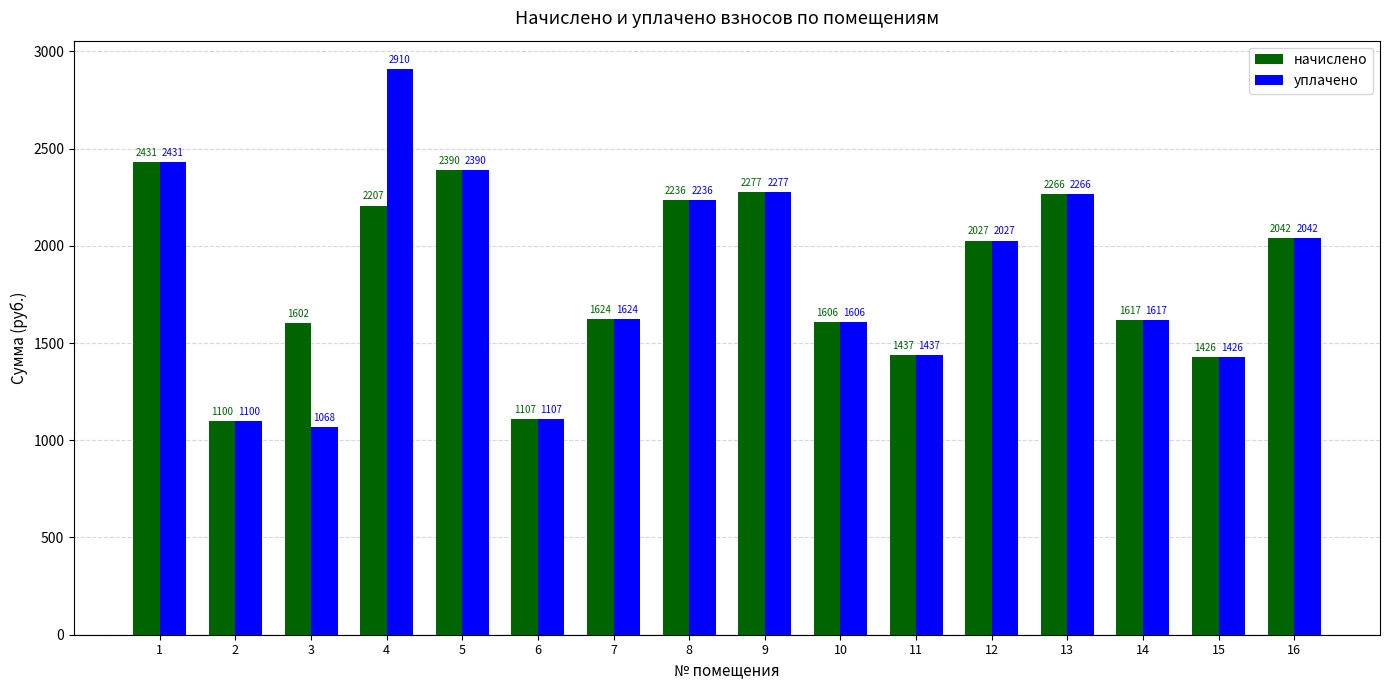

What is the greatest value displayed?

2909.7